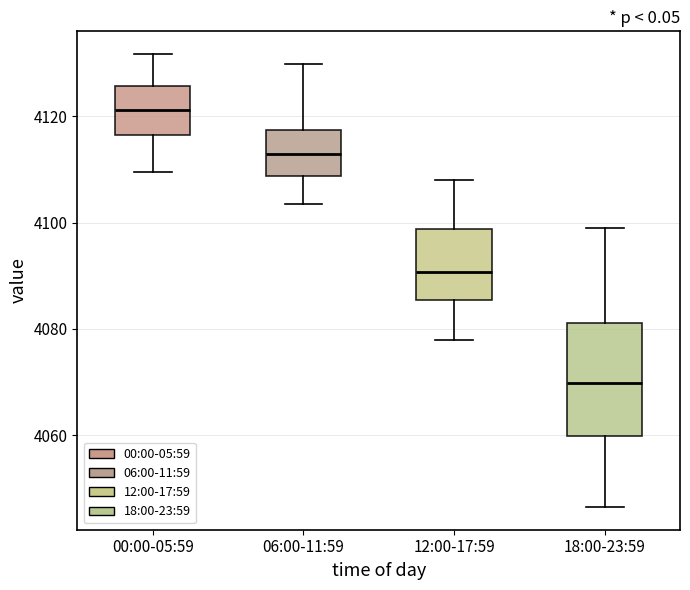

Reading left to right, read every box against the y-axis: the position of its median line, the range the box covers, and the ends of its whiskers. The values are not printed on the chart, so give them approximately, as read against the axis.

00:00-05:59: median 4122, box 4116 to 4126, whiskers 4110 to 4132
06:00-11:59: median 4112, box 4108 to 4118, whiskers 4104 to 4130
12:00-17:59: median 4090, box 4086 to 4098, whiskers 4078 to 4108
18:00-23:59: median 4070, box 4060 to 4082, whiskers 4046 to 4100